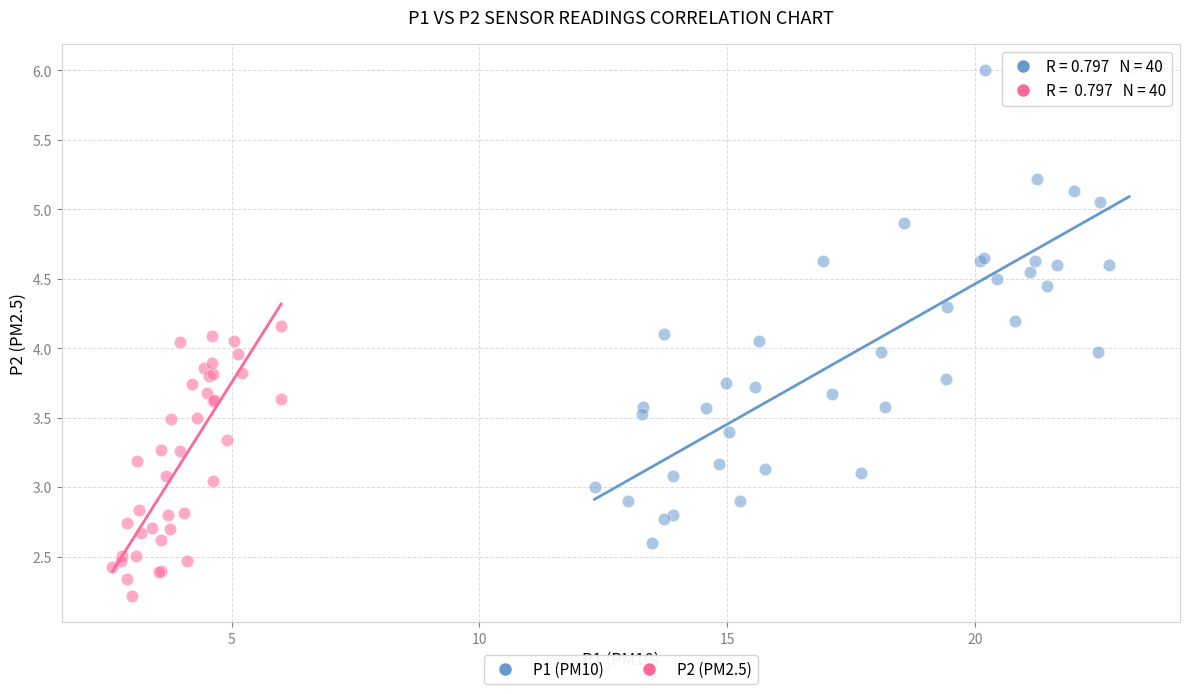

Which series reaches the maximum Y coordinate?

P1 (PM10)